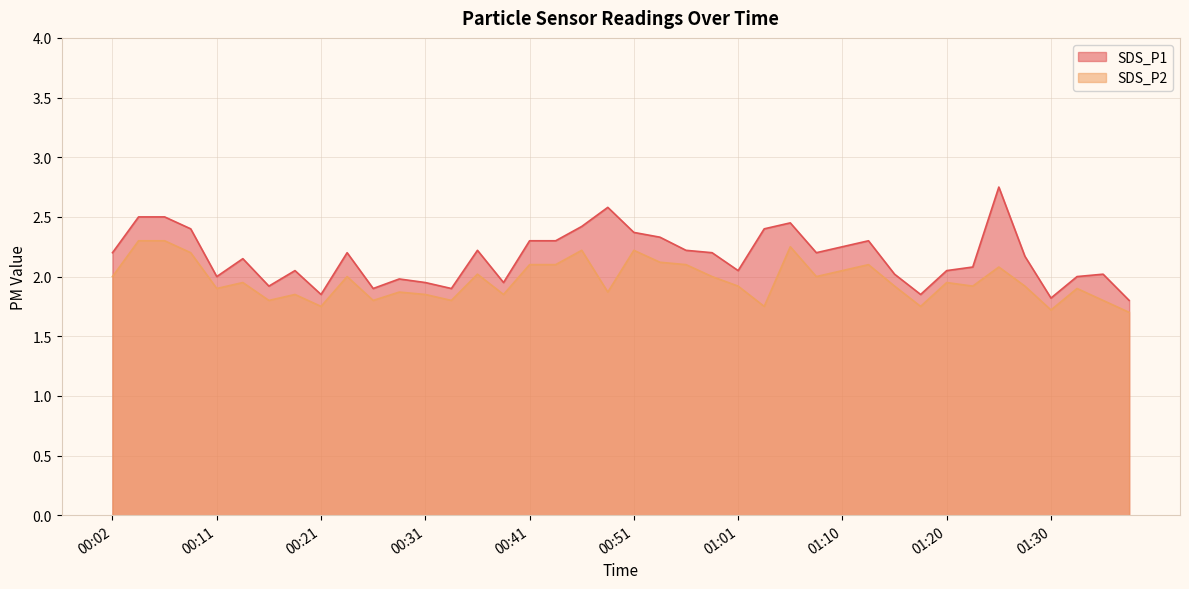

At 00:16, list the series in order from smallest to largest.

SDS_P2, SDS_P1